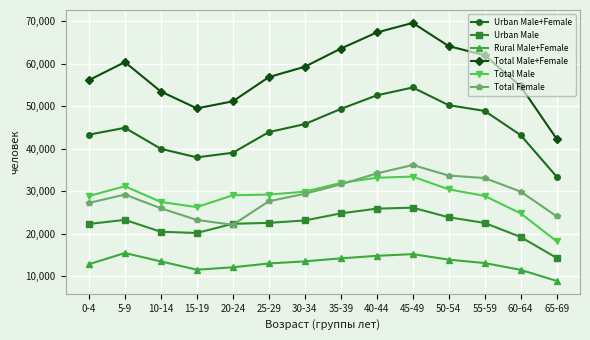

What are all the series names shown in the legend?

Urban Male+Female, Urban Male, Rural Male+Female, Total Male+Female, Total Male, Total Female